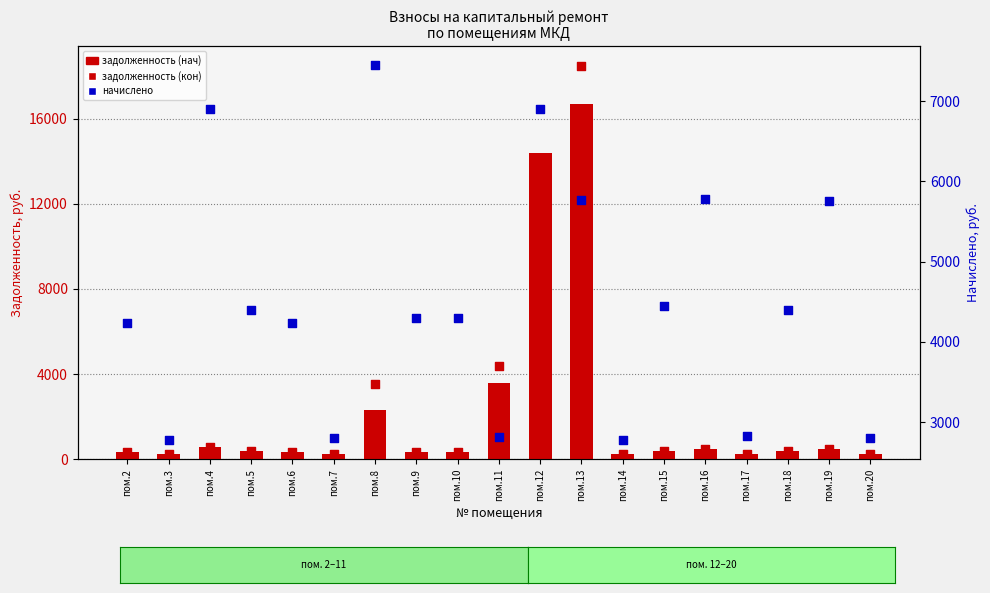

Which series contains the highest Y value?

задолженность (кон)